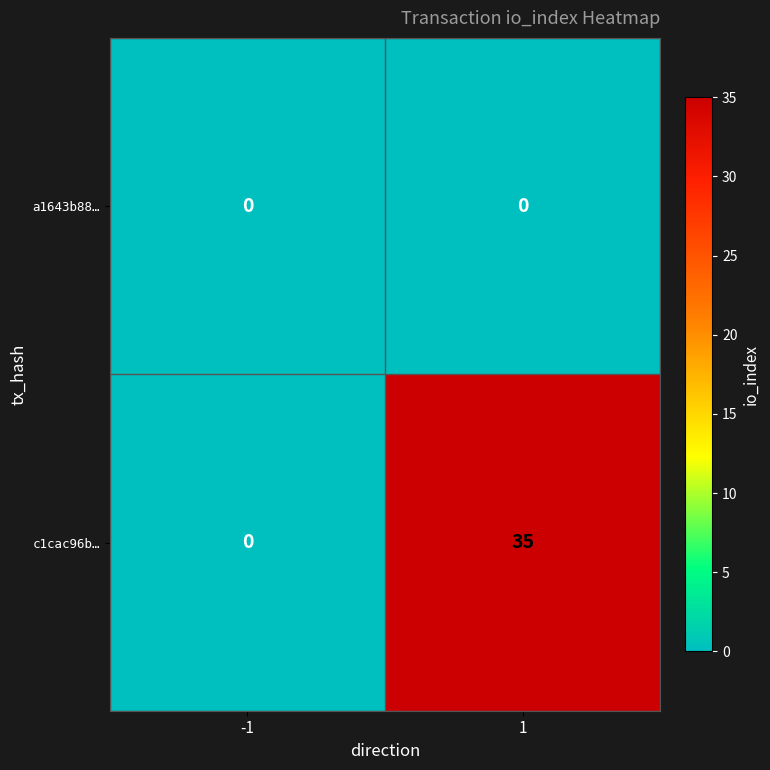

List the series in order of their overall mean, highest first.

c1cac96b…, a1643b88…